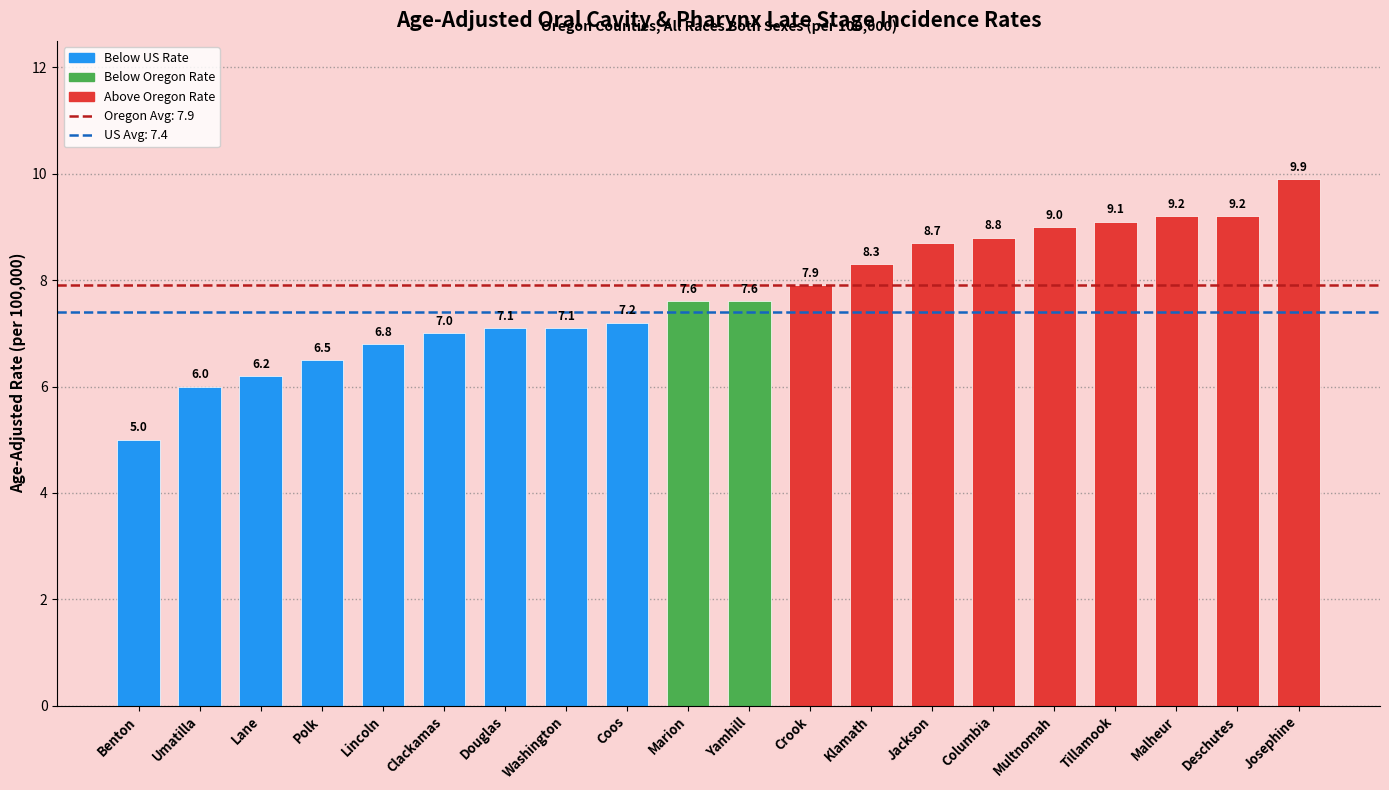

True or false: the data shows 7.0 at Clackamas.

True